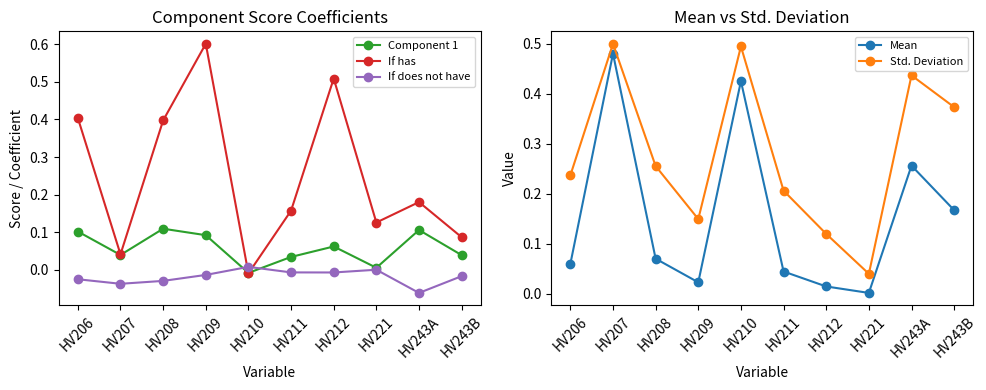

Which series has the widest spread of values?

If has